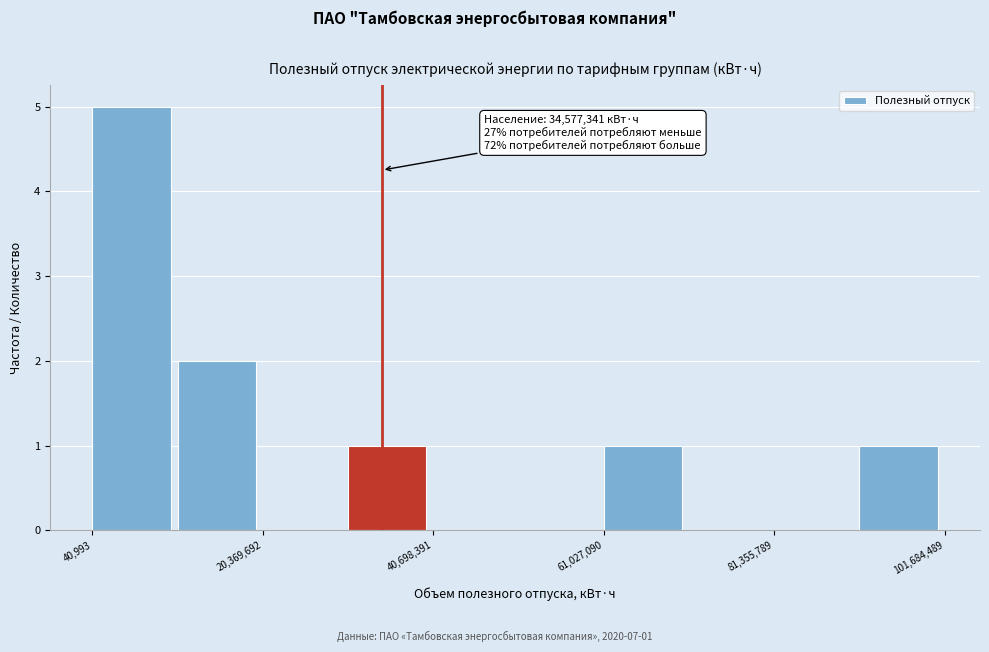

Read against the x-axis, roughly where is the centre of the tallest bar?

5000000